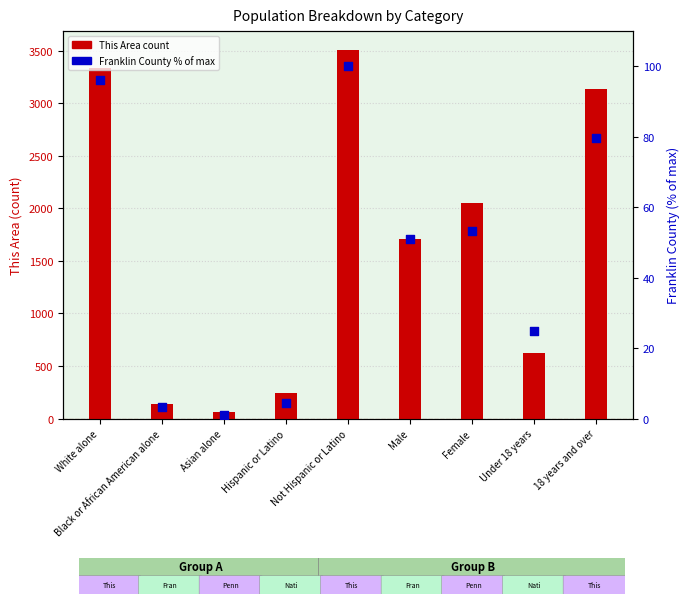

Is the value of Franklin County (% of max) at Black or African American alone greater than the value of This Area at Not Hispanic or Latino?

No